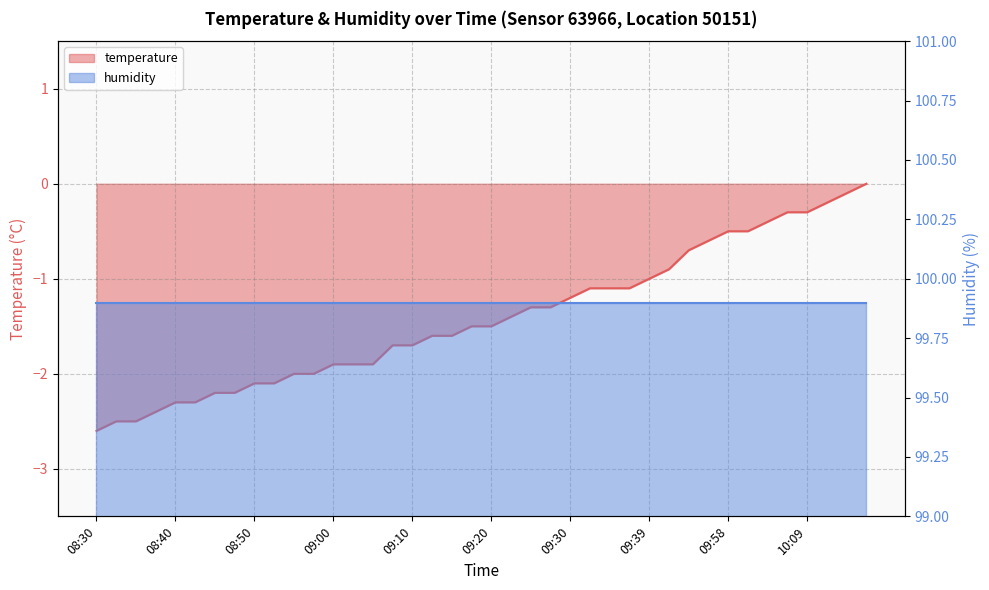

How many values exceed -1?

11